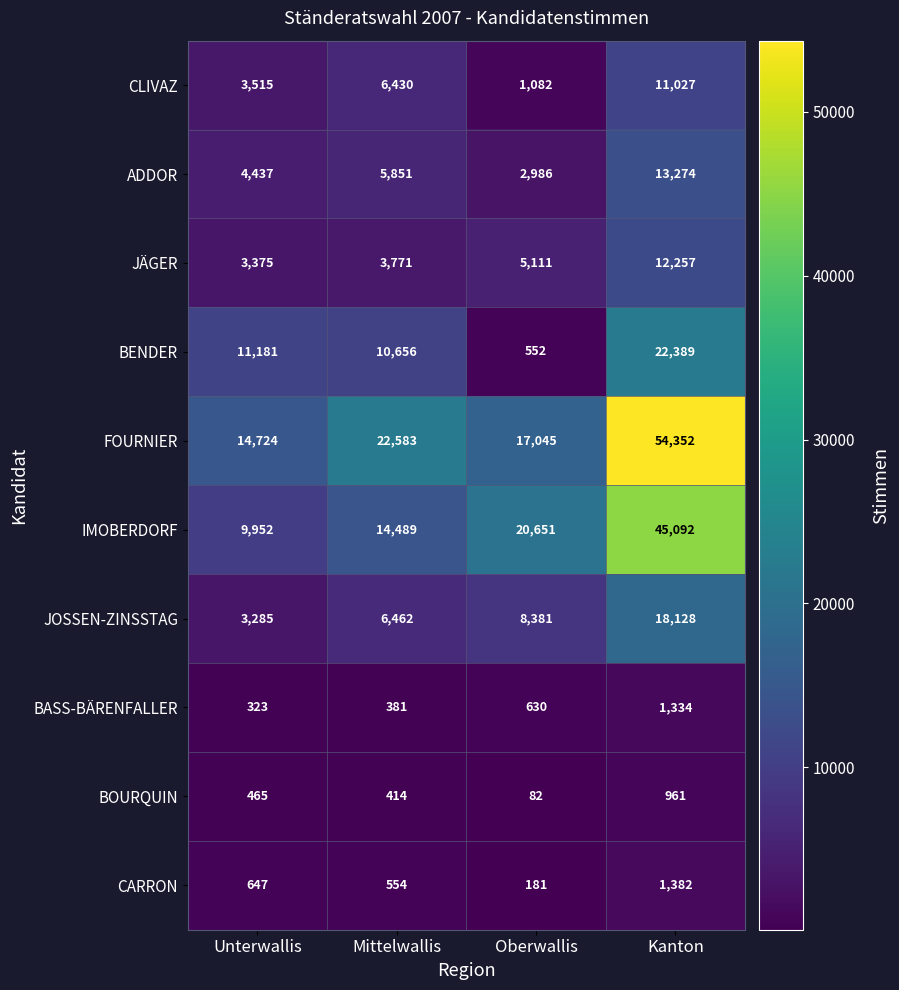

True or false: CLIVAZ has a value of 1923 at Oberwallis.

False